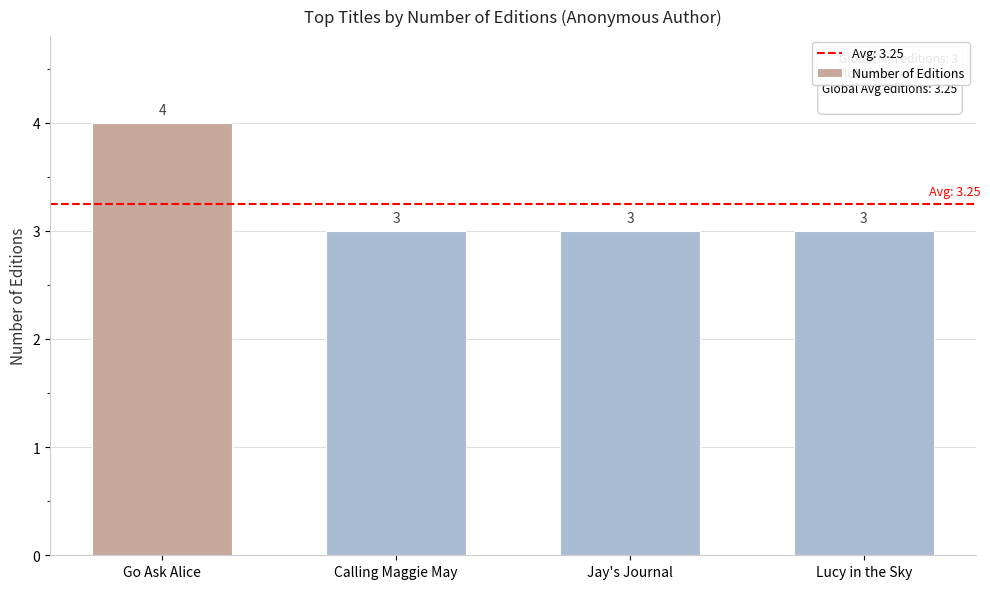

What is the sum of all values?

13